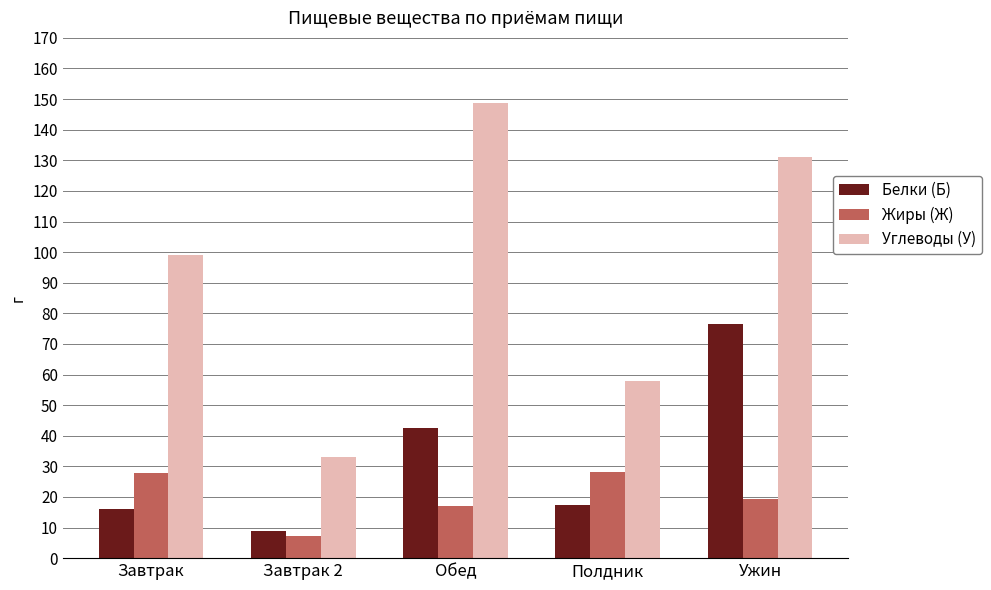

Which series has the largest range (max minus min)?

Углеводы (У)